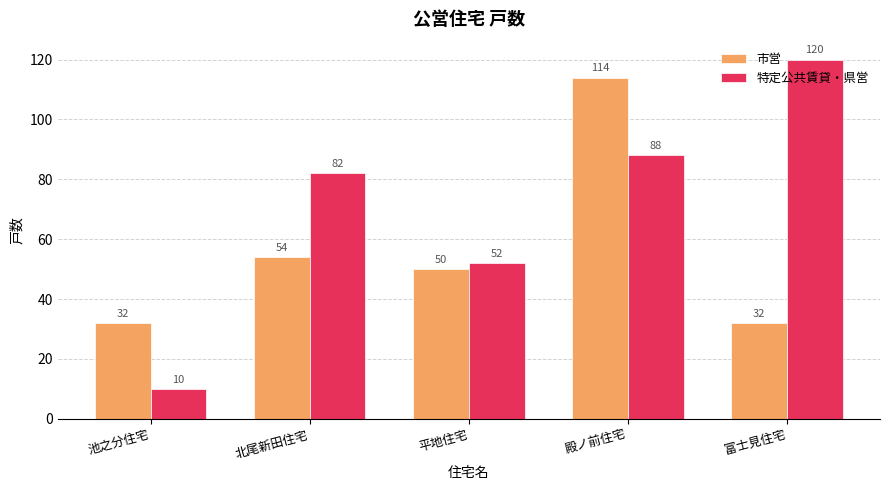

List the series in order of their overall mean, lowest first.

市営, 特定公共賃貸・県営